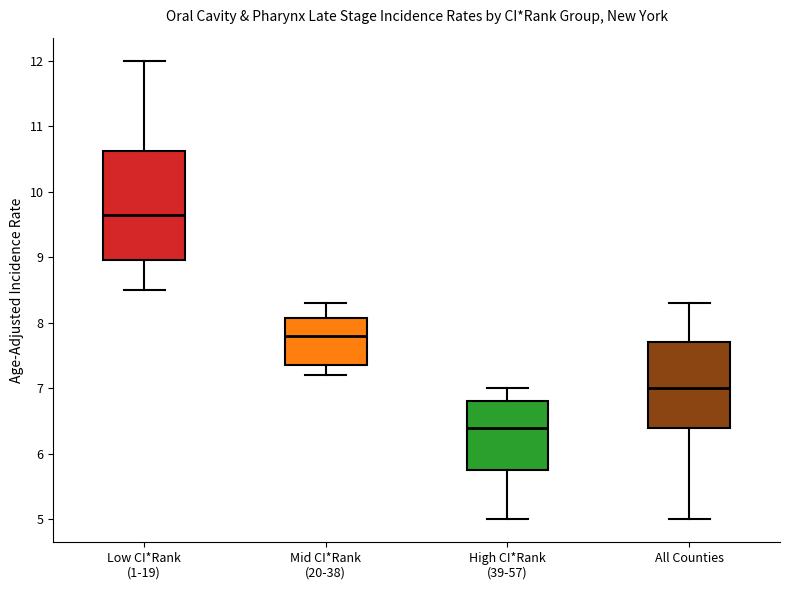

Which box's median line is the lowest?

High CI*Rank (39-57)